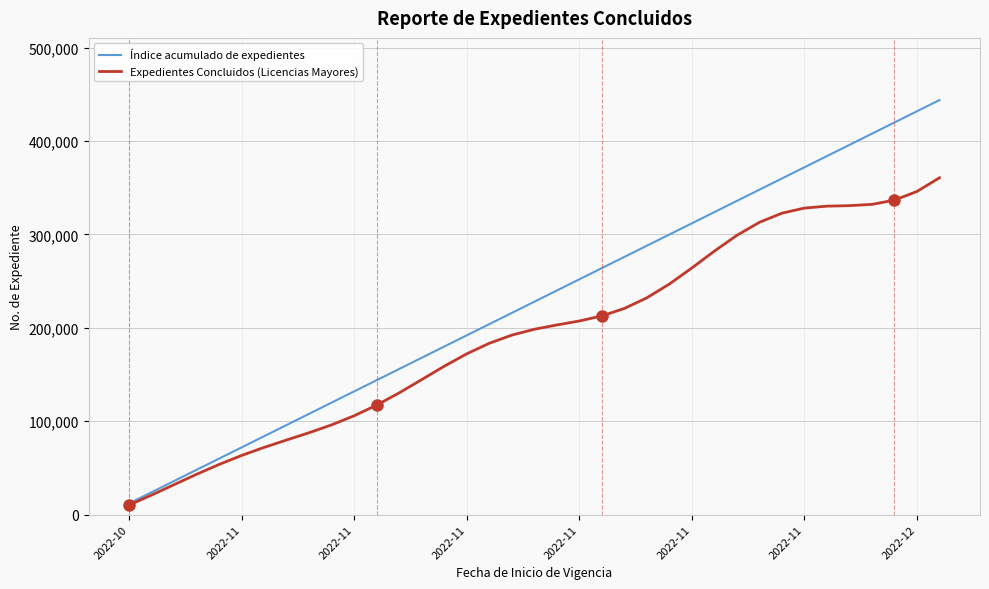

Rank the series by their maximum value, from highest to lowest.

Índice acumulado de expedientes, Expedientes Concluidos (Licencias Mayores)